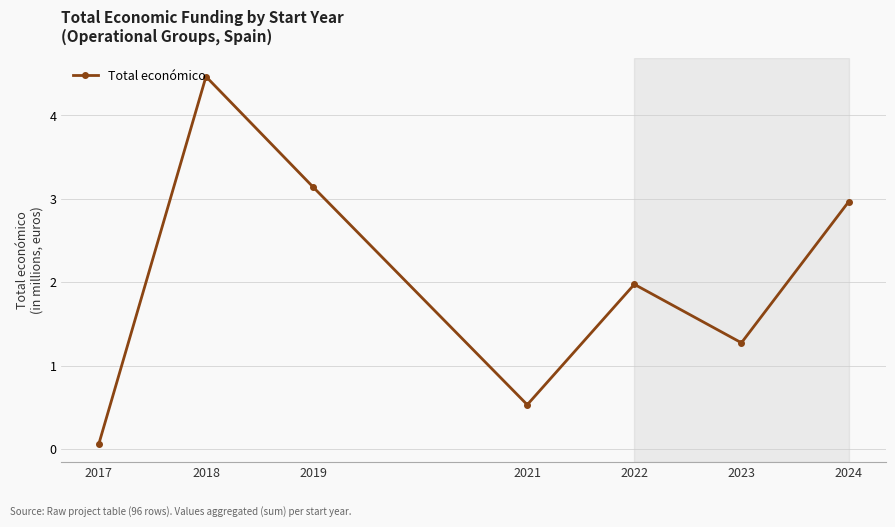

Between 2023 and 2022, which is larger?

2022